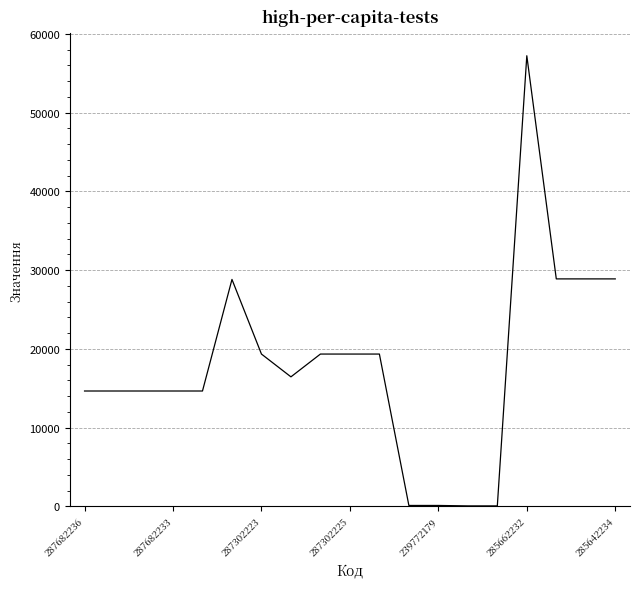

What is the difference between the maximum and minimum values?

57180.2